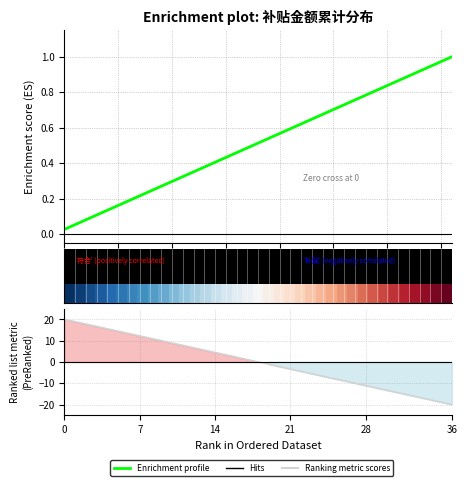

What is the difference between the Ranking metric scores values at 6 and 35?

32.2